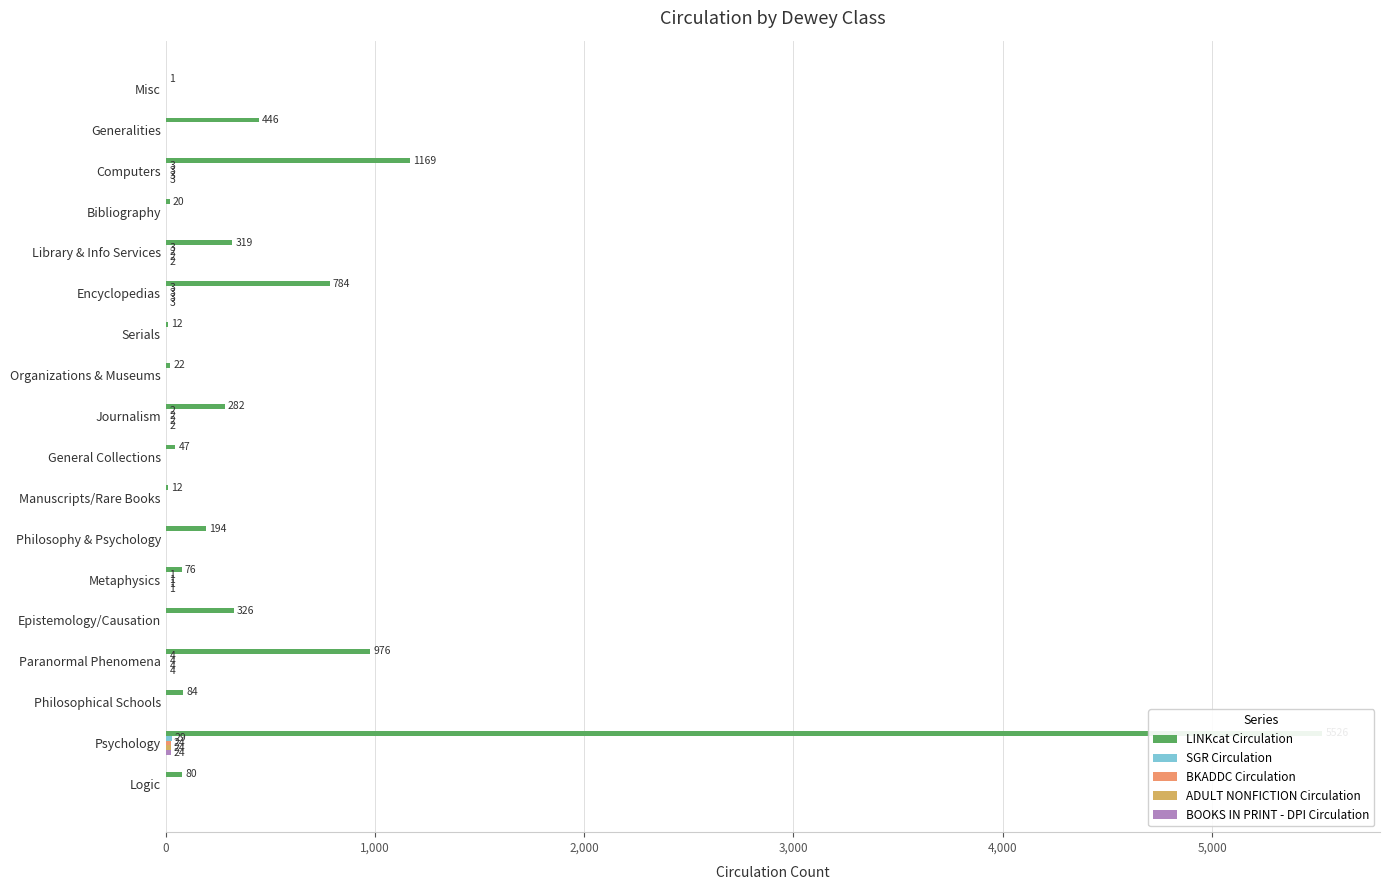

The value of BOOKS IN PRINT - DPI Circulation at Epistemology/Causation is 0. True or false?

True